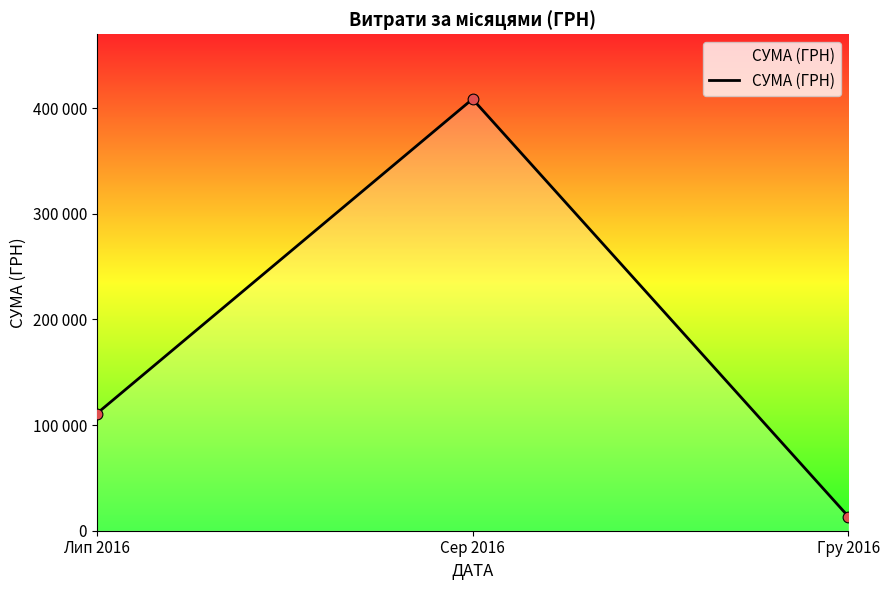

What is the change in value from Сер 2016 to Гру 2016?

-395267.1